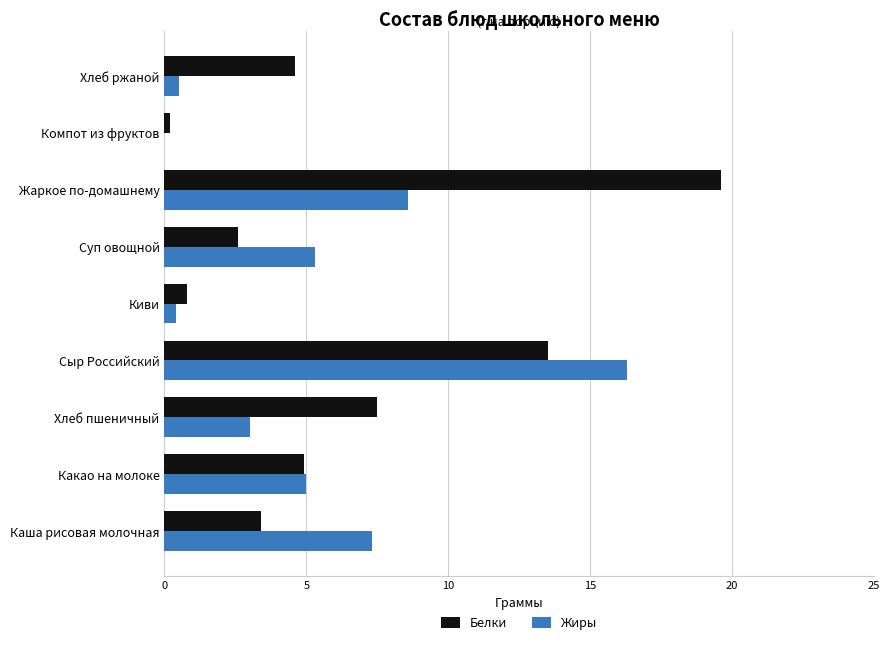

Between Каша рисовая молочная and Компот из фруктов, which series saw the biggest shift?

Жиры